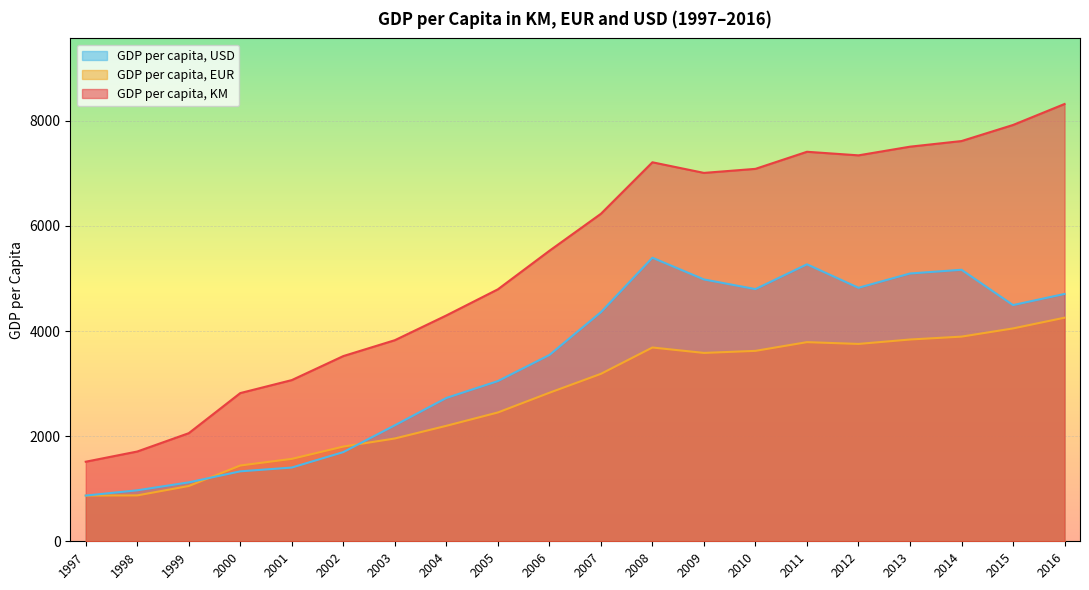

At which category does GDP per capita, USD reach its first local peak?

2008